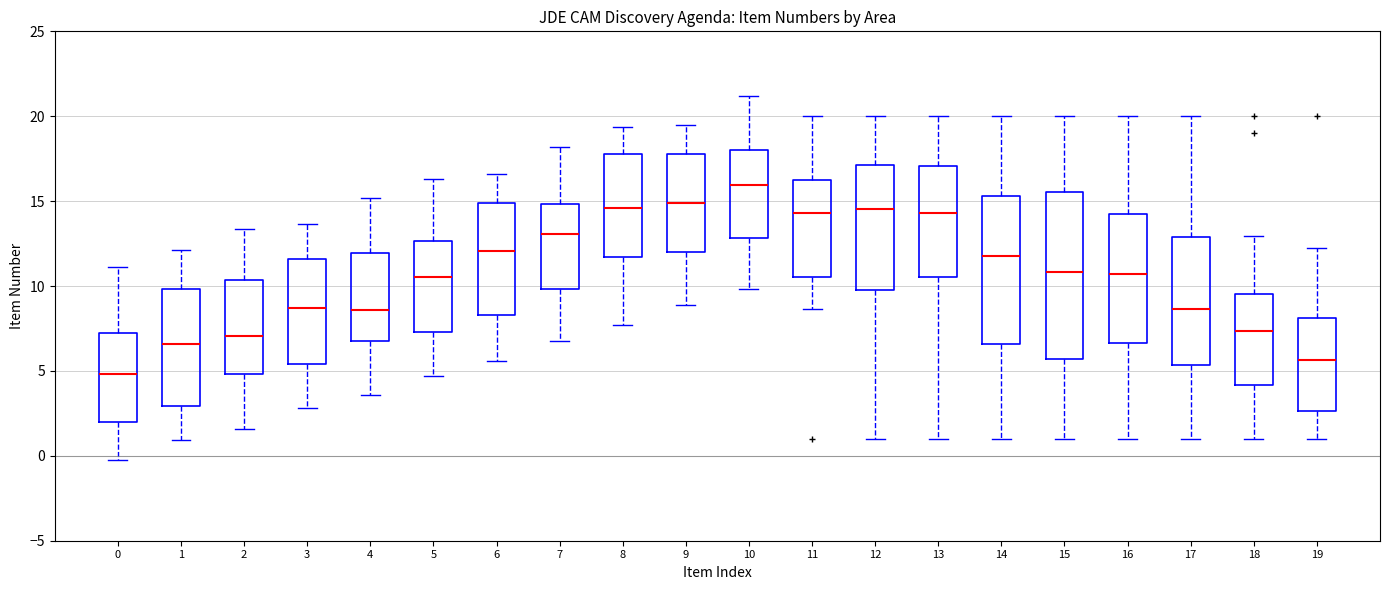

Reading left to right, read every box against the y-axis: the position of its median line, the range the box covers, and the ends of its whiskers. The values are not printed on the chart, so give them approximately, as read against the axis.

0: median 5.0, box 2.0 to 7.0, whiskers -0.5 to 11.0
1: median 6.5, box 3.0 to 10.0, whiskers 1.0 to 12.0
2: median 7.0, box 5.0 to 10.5, whiskers 1.5 to 13.5
3: median 8.5, box 5.5 to 11.5, whiskers 3.0 to 13.5
4: median 8.5, box 7.0 to 12.0, whiskers 3.5 to 15.0
5: median 10.5, box 7.5 to 12.5, whiskers 4.5 to 16.5
6: median 12.0, box 8.5 to 15.0, whiskers 5.5 to 16.5
7: median 13.0, box 10.0 to 15.0, whiskers 7.0 to 18.0
8: median 14.5, box 11.5 to 18.0, whiskers 7.5 to 19.5
9: median 15.0, box 12.0 to 18.0, whiskers 9.0 to 19.5
10: median 16.0, box 13.0 to 18.0, whiskers 10.0 to 21.0
11: median 14.5, box 10.5 to 16.5, whiskers 8.5 to 20.0
12: median 14.5, box 10.0 to 17.0, whiskers 1.0 to 20.0
13: median 14.5, box 10.5 to 17.0, whiskers 1.0 to 20.0
14: median 12.0, box 6.5 to 15.5, whiskers 1.0 to 20.0
15: median 11.0, box 5.5 to 15.5, whiskers 1.0 to 20.0
16: median 10.5, box 6.5 to 14.0, whiskers 1.0 to 20.0
17: median 8.5, box 5.5 to 13.0, whiskers 1.0 to 20.0
18: median 7.5, box 4.0 to 9.5, whiskers 1.0 to 13.0
19: median 5.5, box 2.5 to 8.0, whiskers 1.0 to 12.5